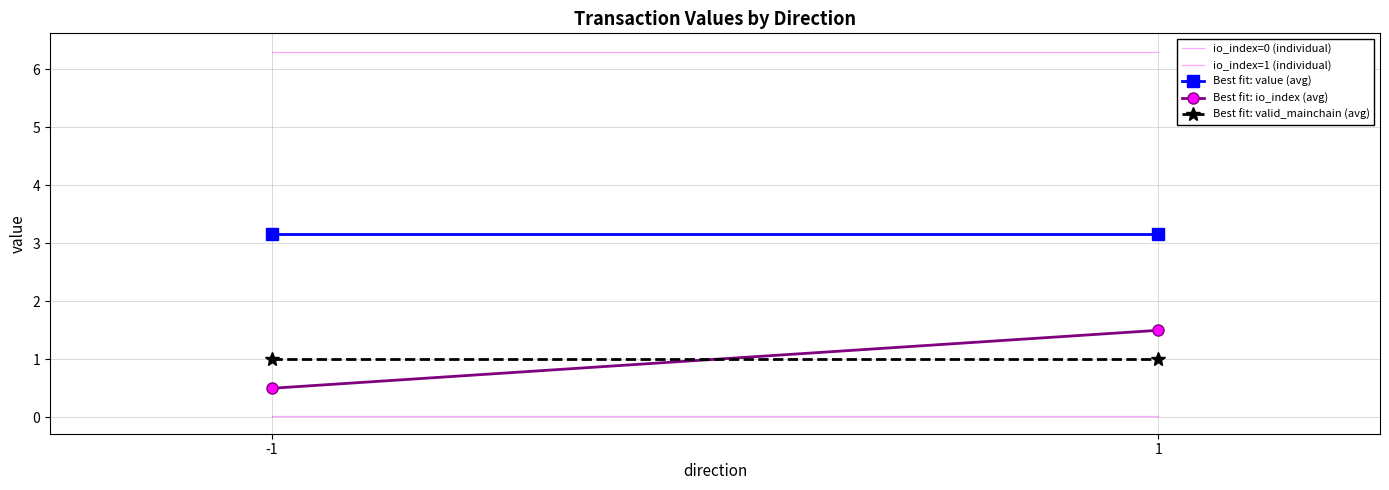

Count the Best fit: value (avg) values in the range 3 to 4.

2